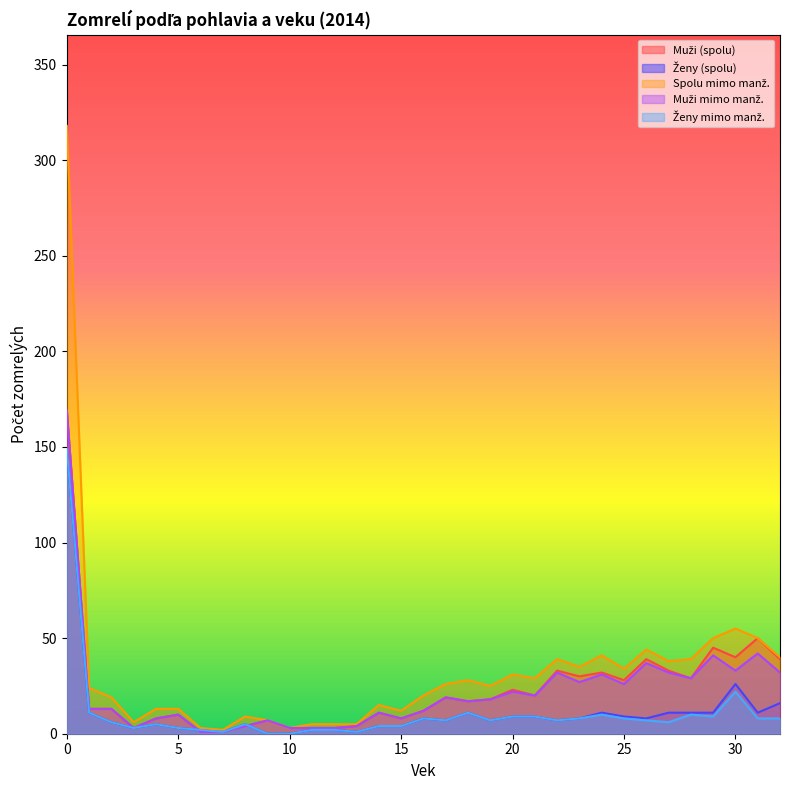

What are all the series names shown in the legend?

Muži (spolu), Ženy (spolu), Spolu mimo manž., Muži mimo manž., Ženy mimo manž.